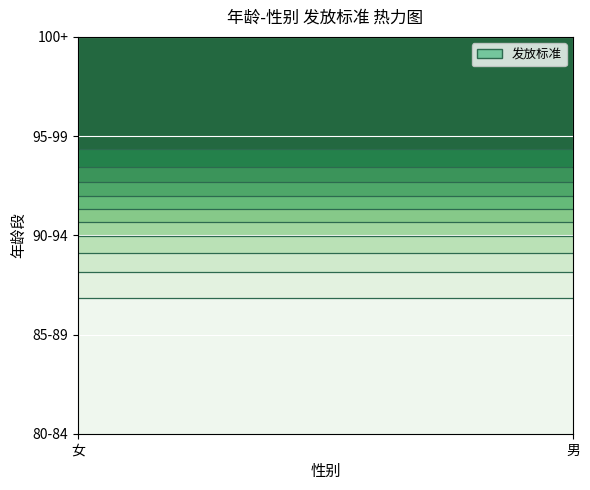

At which category is the sum across all series the highest?

女